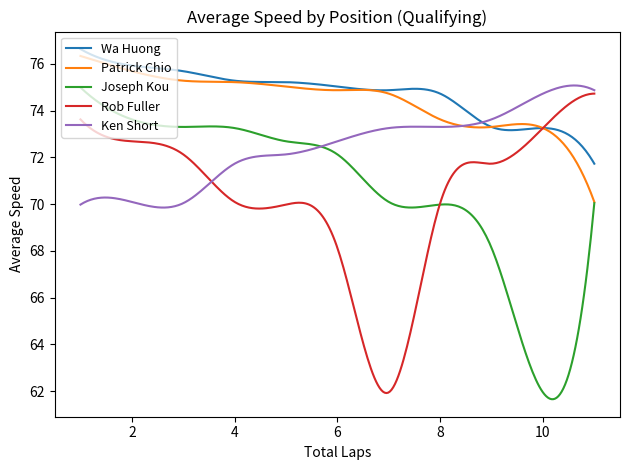

What is the sum of all Patrick Chio values?

22337.3